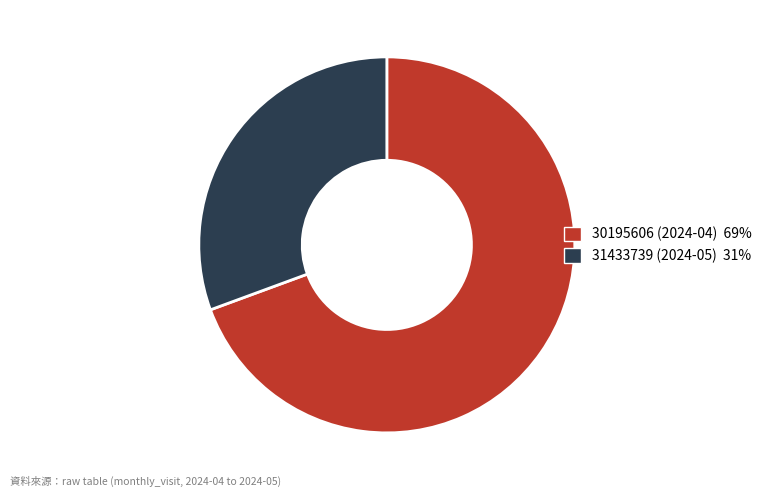

How many slices are in this pie chart?

2